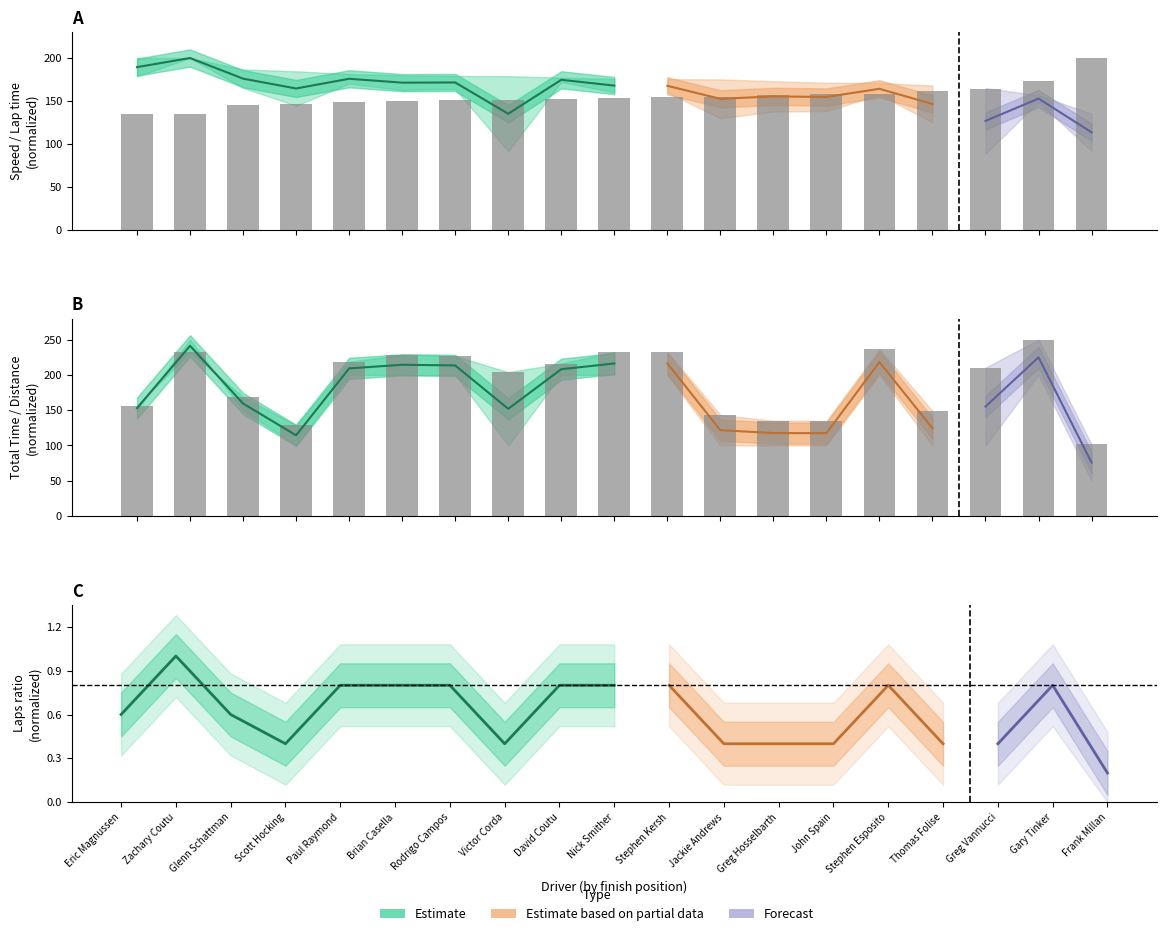

What is the sum of the Best Lap time values at Nick Smither and Glenn Schattman?

298.8